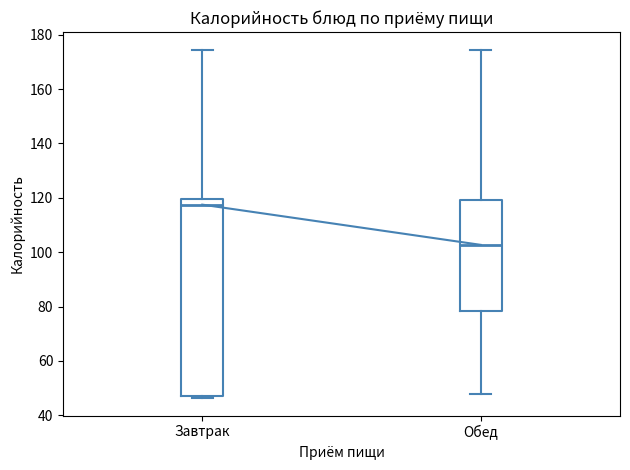

Where is the lower edge of the box for Завтрак on the y-axis? The values are not printed on the chart, so give them approximately, as read against the axis.

48